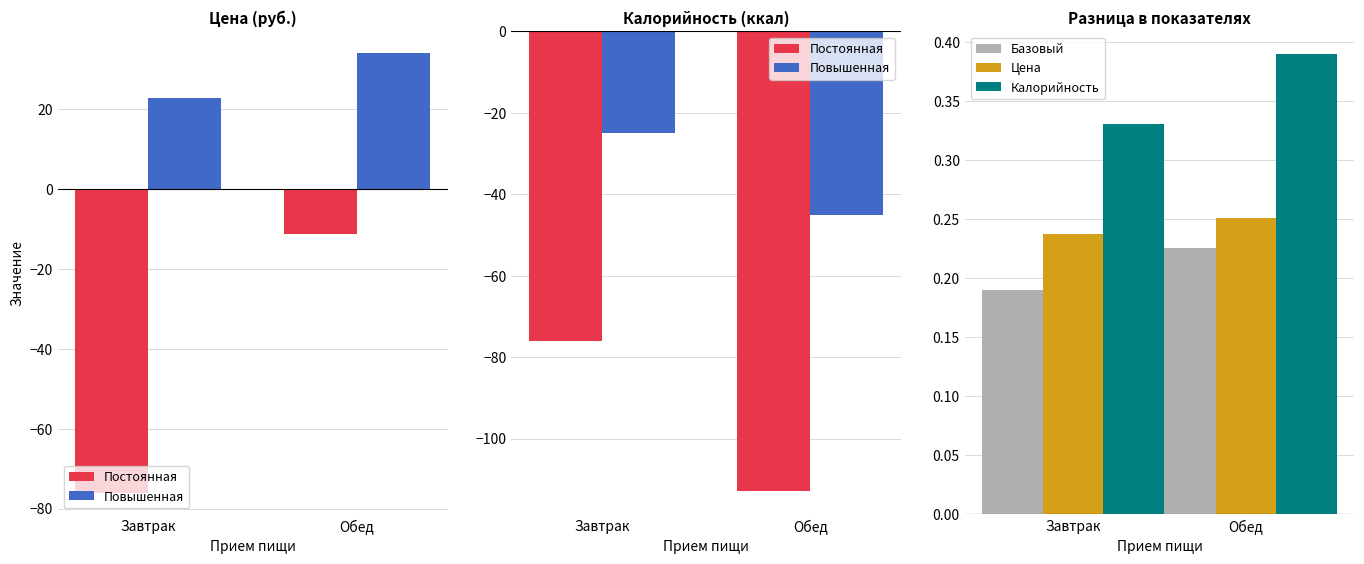

What is the difference between the highest and lowest values at Обед?

113.4